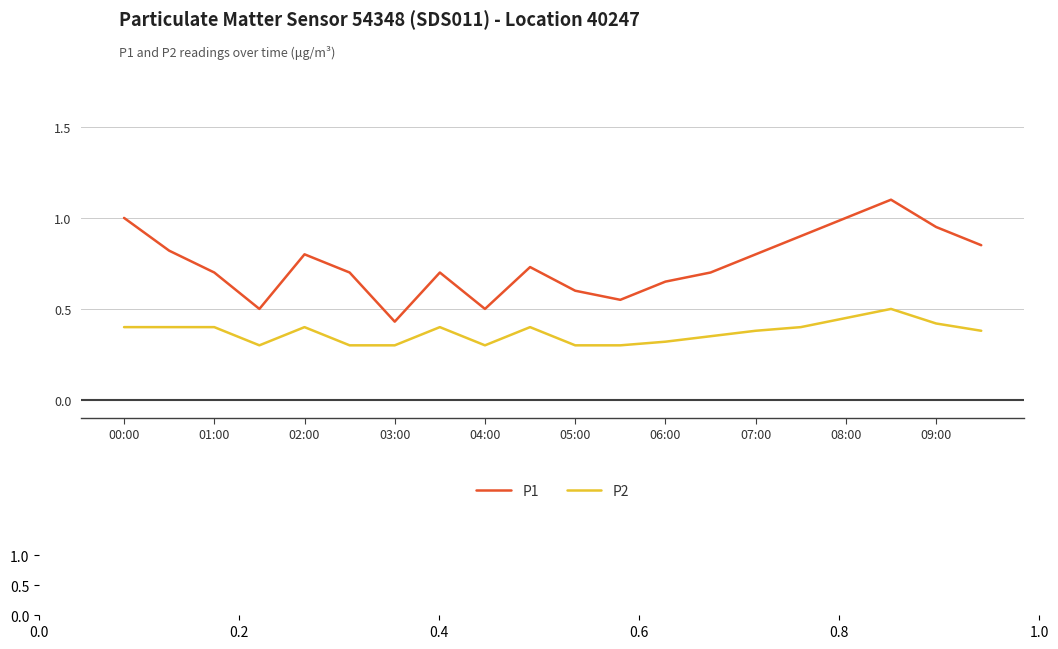

Which series has the largest range (max minus min)?

P1